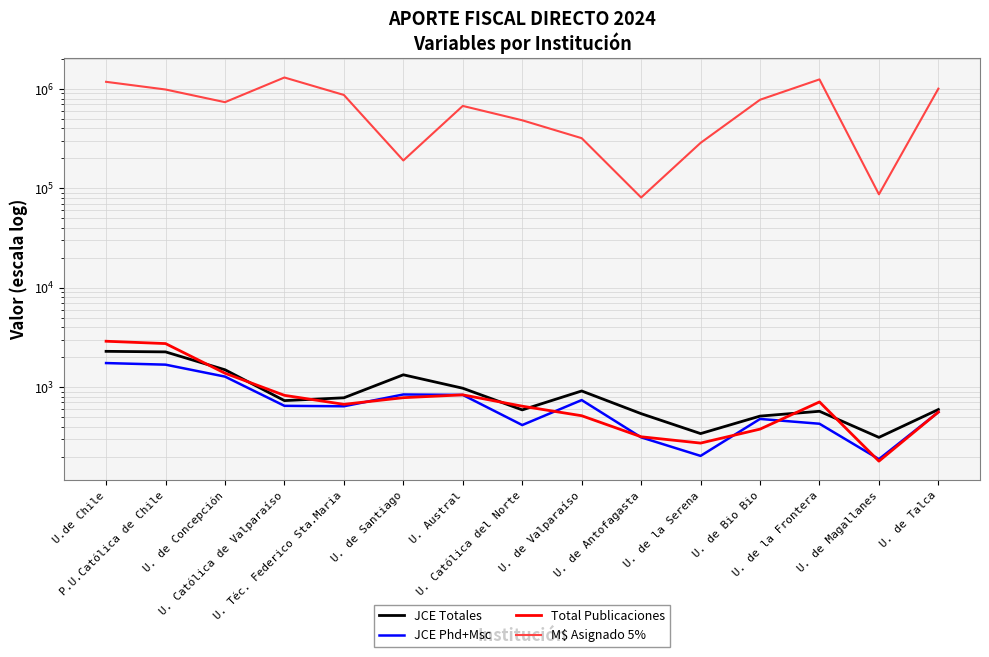

Which series has the widest spread of values?

M$ Asignado 5%